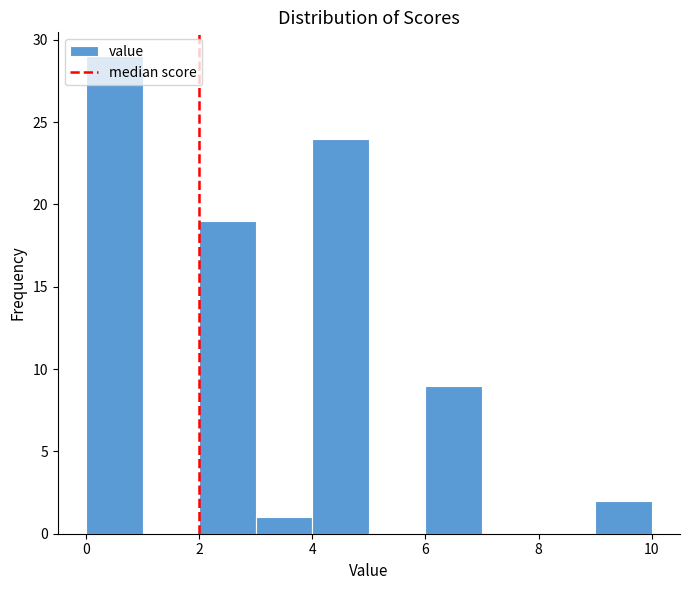

Reading left to right, list every bar in this chart as the range it spans on the x-axis followed by its height. The values are not printed on the chart, so give them approximately, as read against the axis.

0 to 1: 29
1 to 2: 0
2 to 3: 19
3 to 4: 1
4 to 5: 24
5 to 6: 0
6 to 7: 9
7 to 8: 0
8 to 9: 0
9 to 10: 2